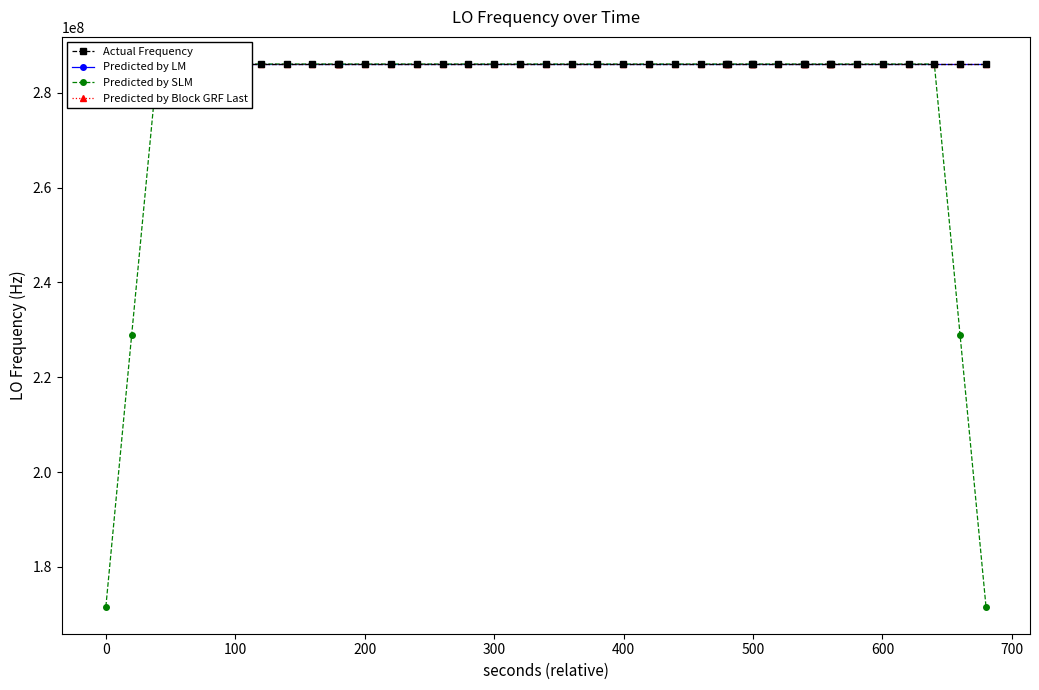

What is the value of the Actual Frequency point at the 22nd from the left?

286047000.4